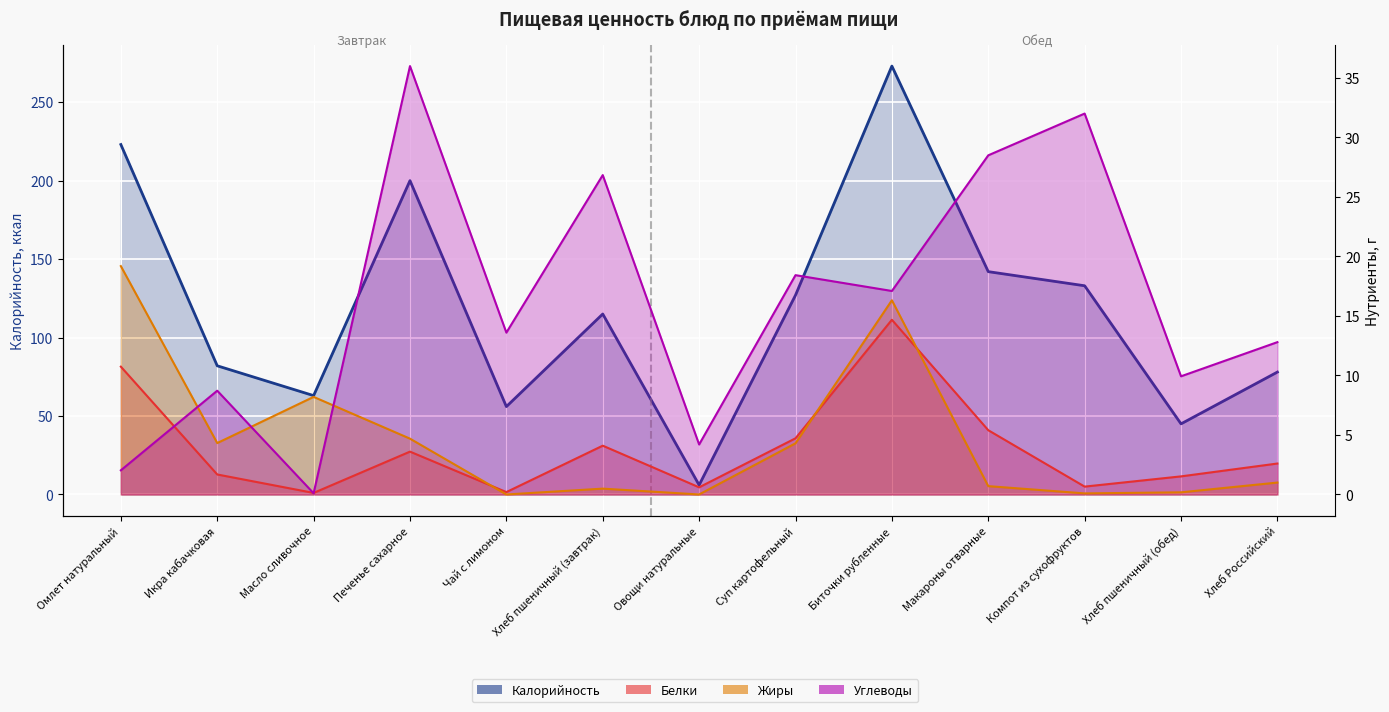

At how many categories does at least one series exceed 264?

1